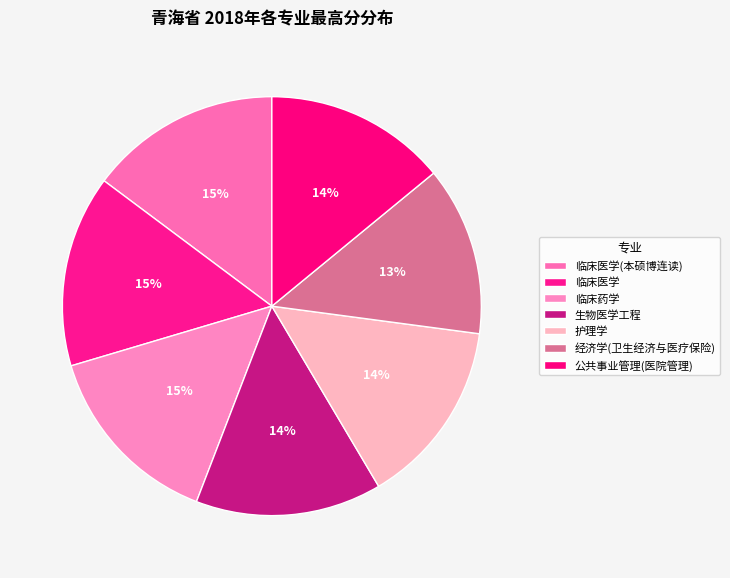

To the nearest percent, what portion does 临床医学(本硕博连读) represent?

15%